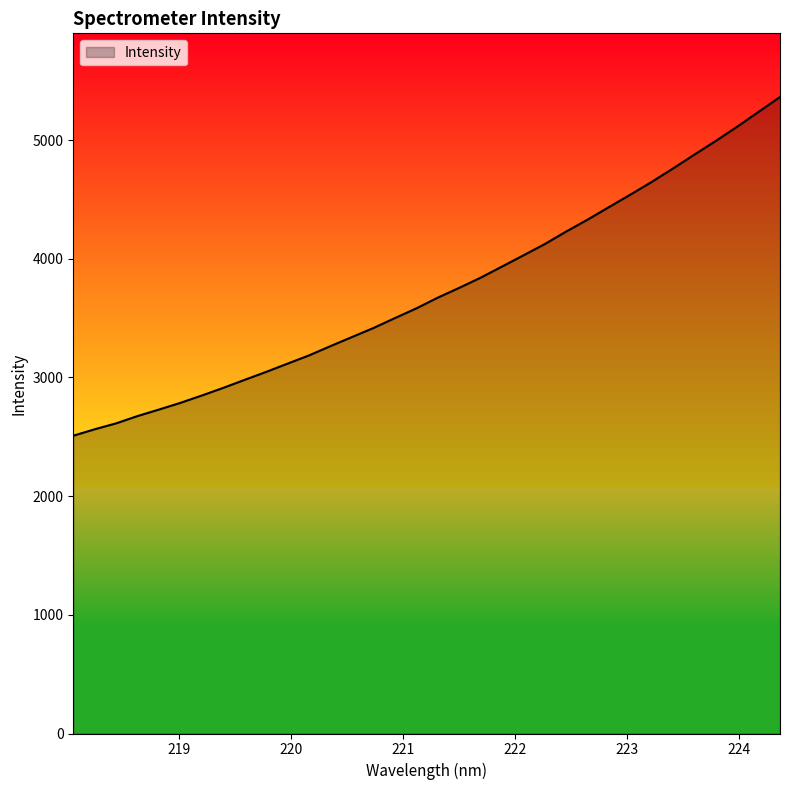

What is the difference between the maximum and minimum values?

2854.0